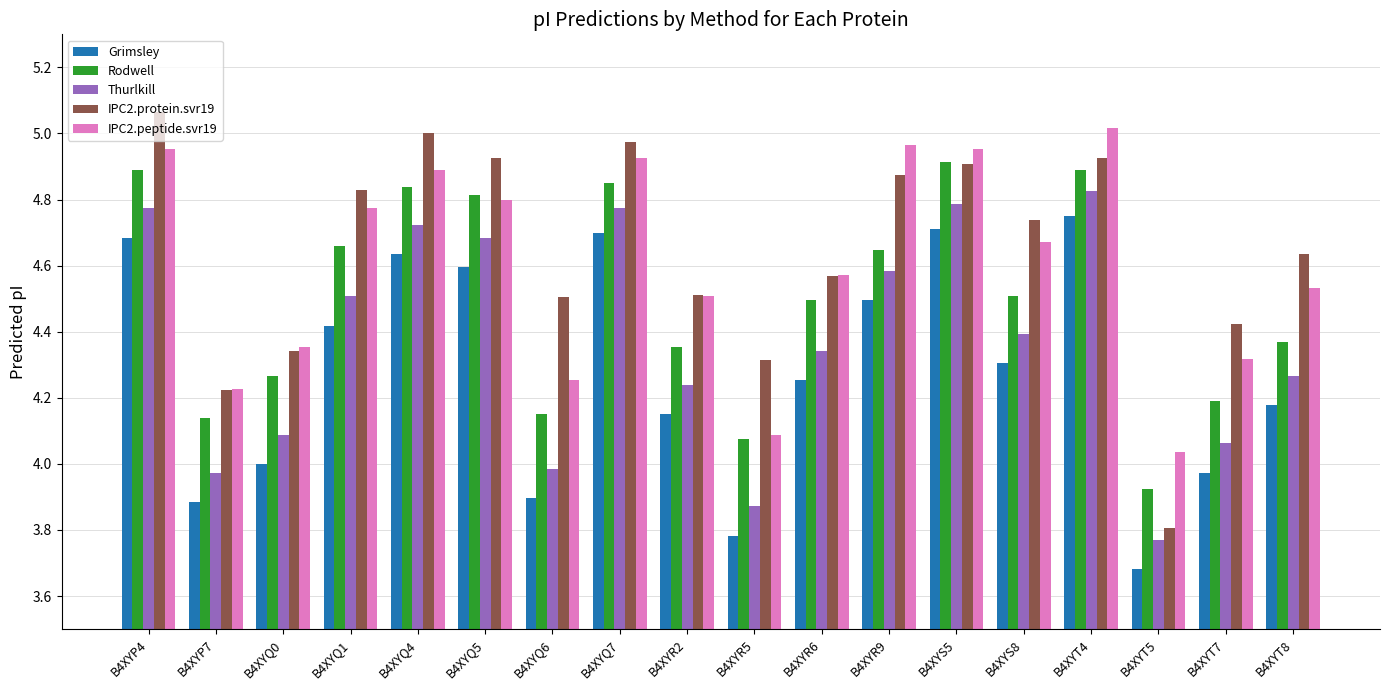

Rank the series at B4XYQ6 from highest to lowest value.

IPC2.protein.svr19, IPC2.peptide.svr19, Rodwell, Thurlkill, Grimsley